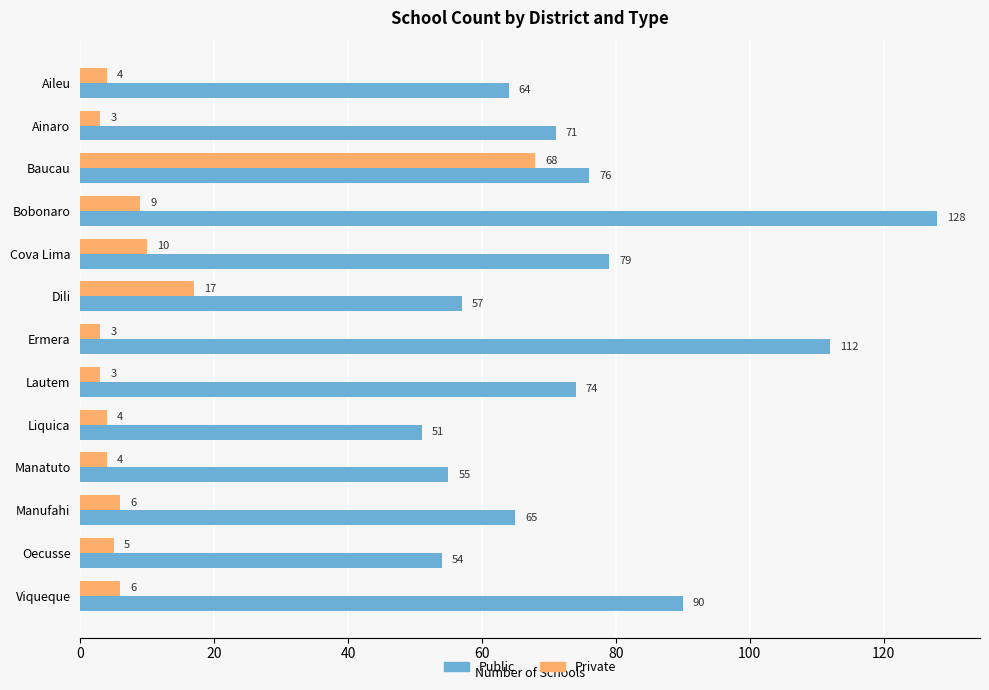

True or false: Public has a value of 65 at Manufahi.

True